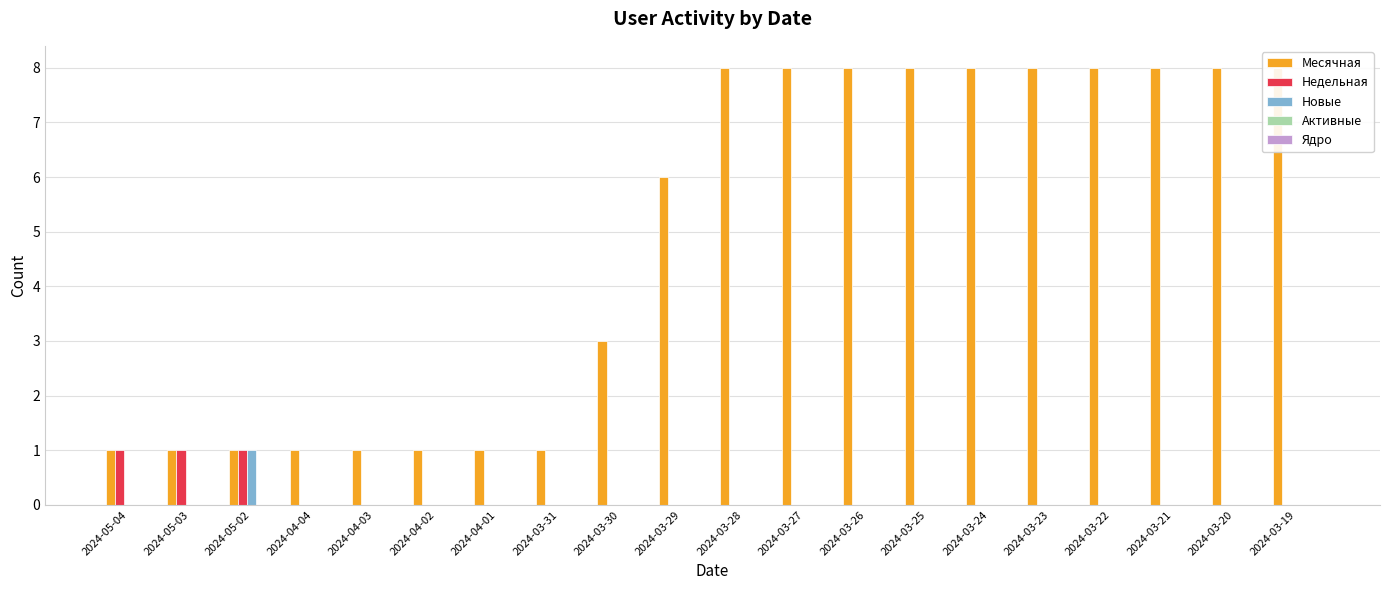

Rank the series by their maximum value, from highest to lowest.

Месячная, Недельная, Новые, Активные, Ядро